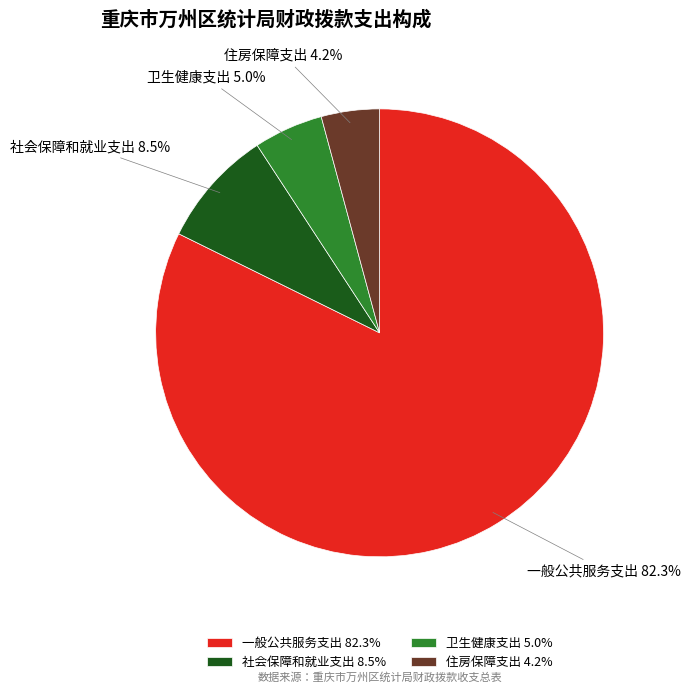

To the nearest percent, what portion does 住房保障支出 represent?

4%